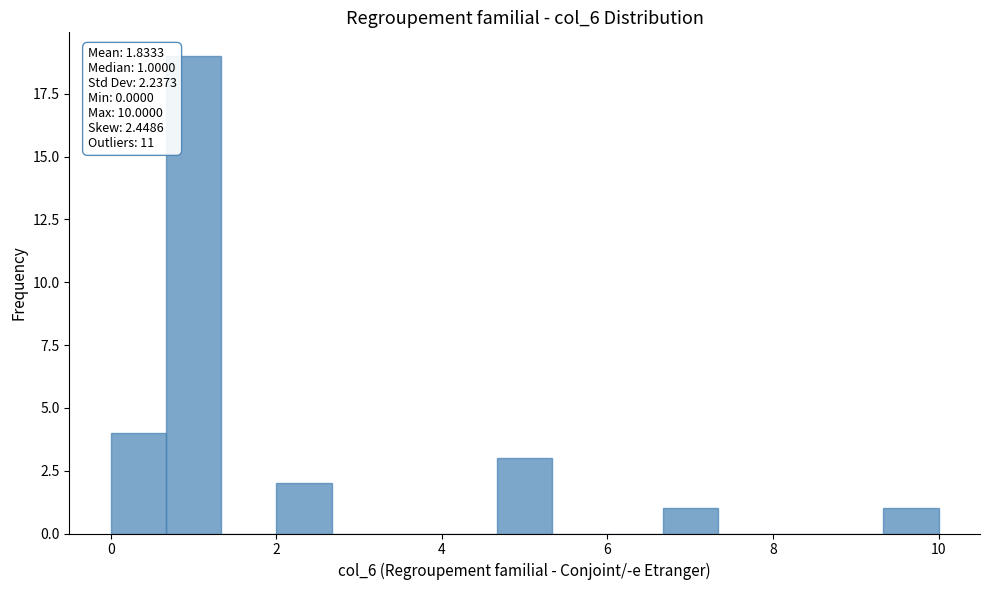

Read against the x-axis, roughly where is the centre of the tallest bar?

1.0